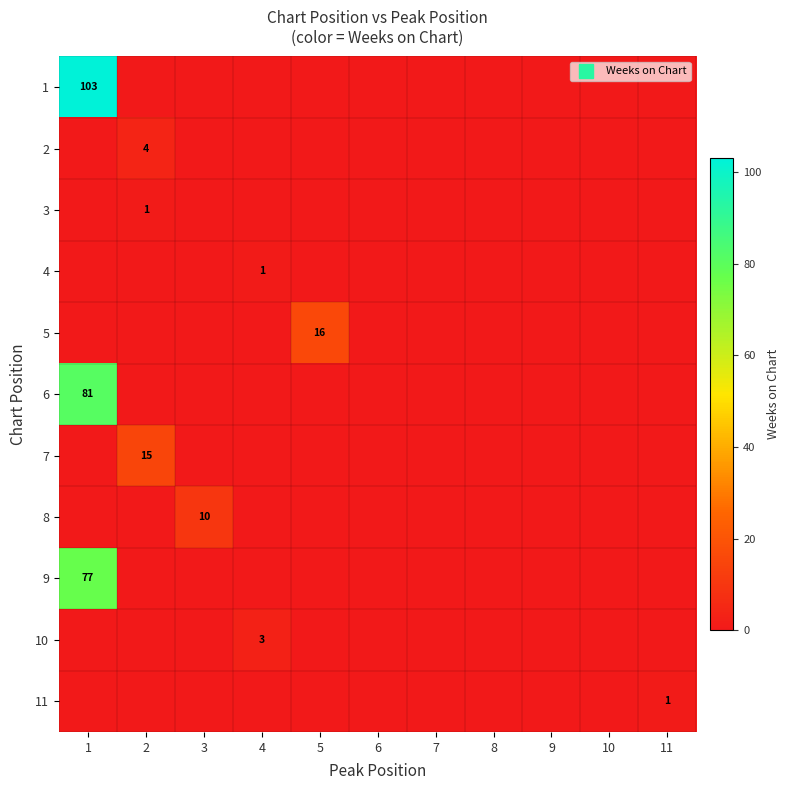

What is the spread (max minus min) of values at 3?

10